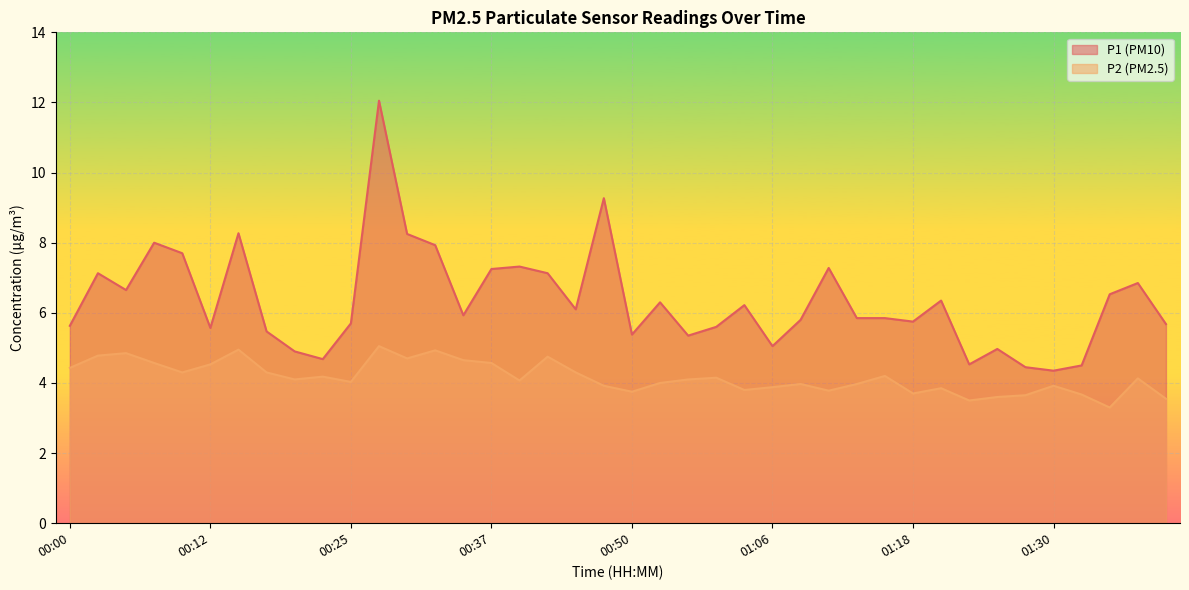

What position from the right is 01:35?

3